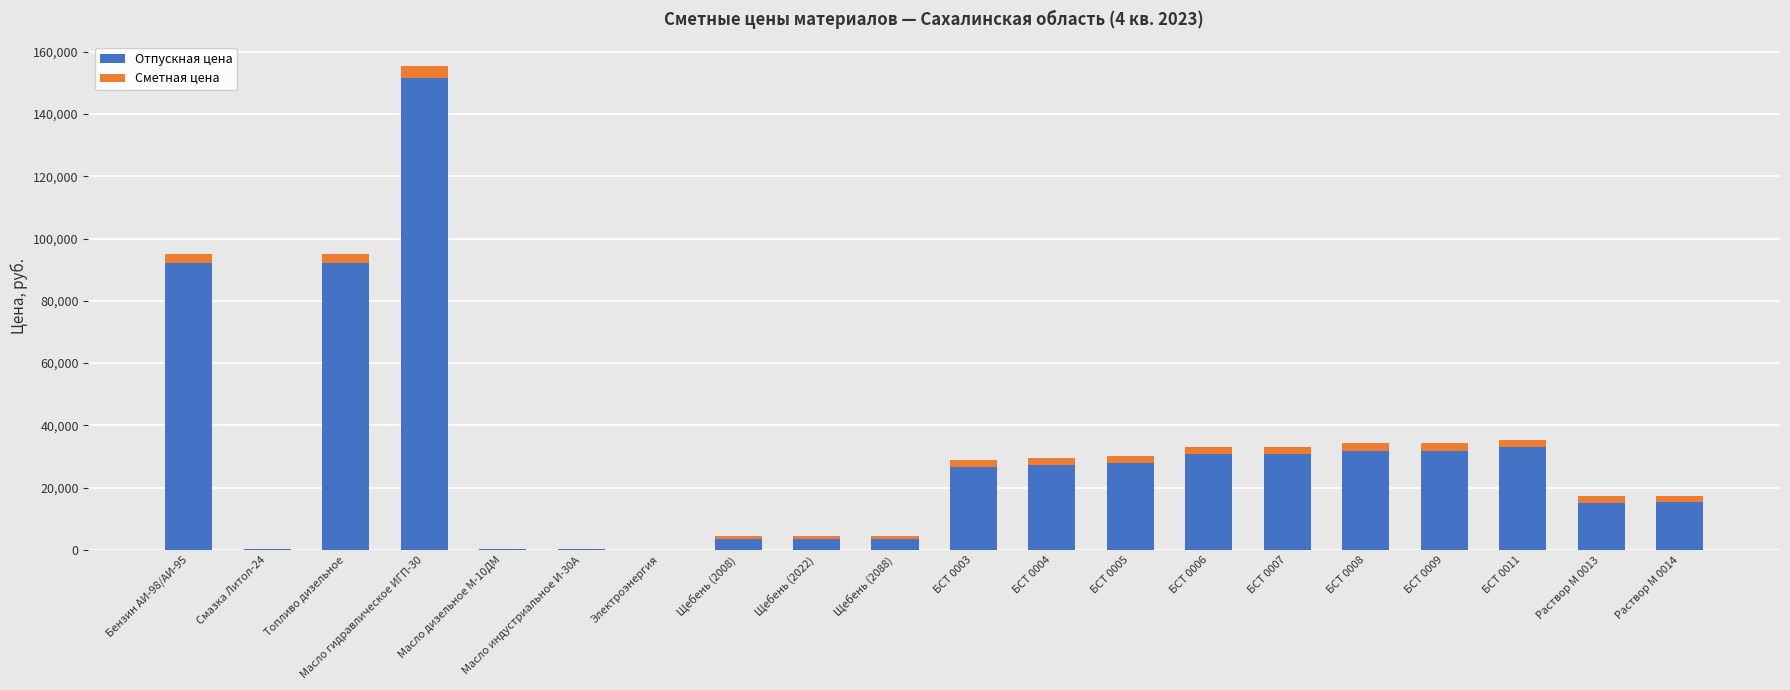

At which category is the sum across all series the highest?

Масло гидравлическое ИГП-30